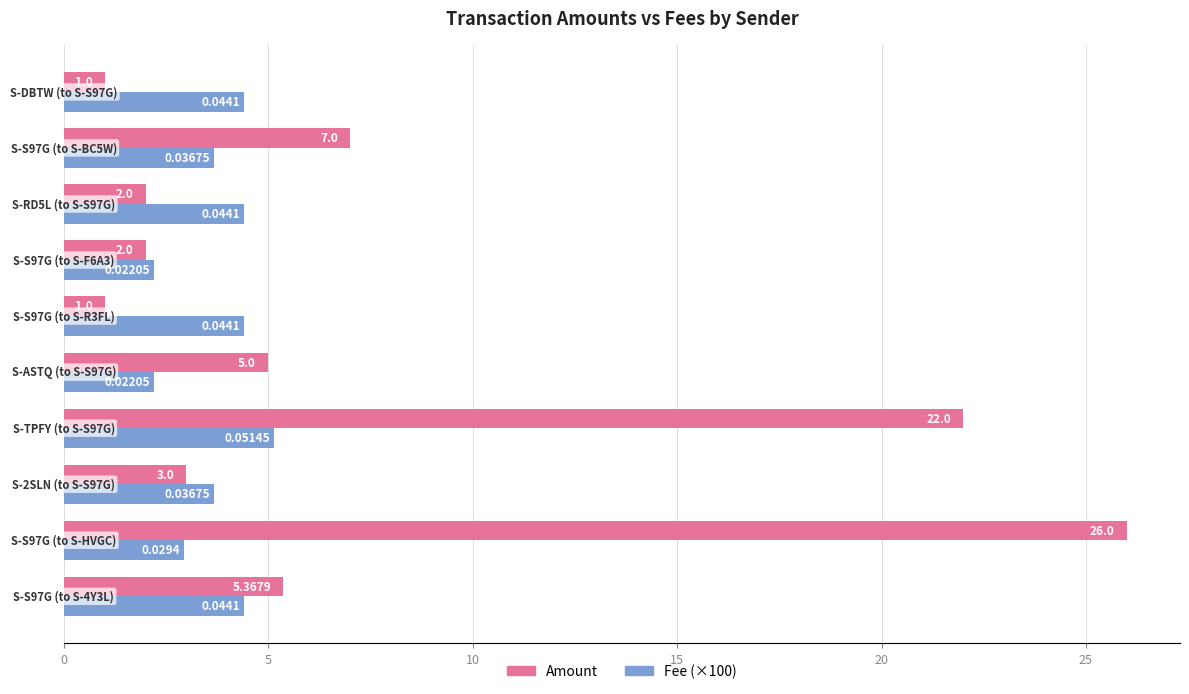

What is the difference between the maximum and minimum values in the Amount series?

25.0